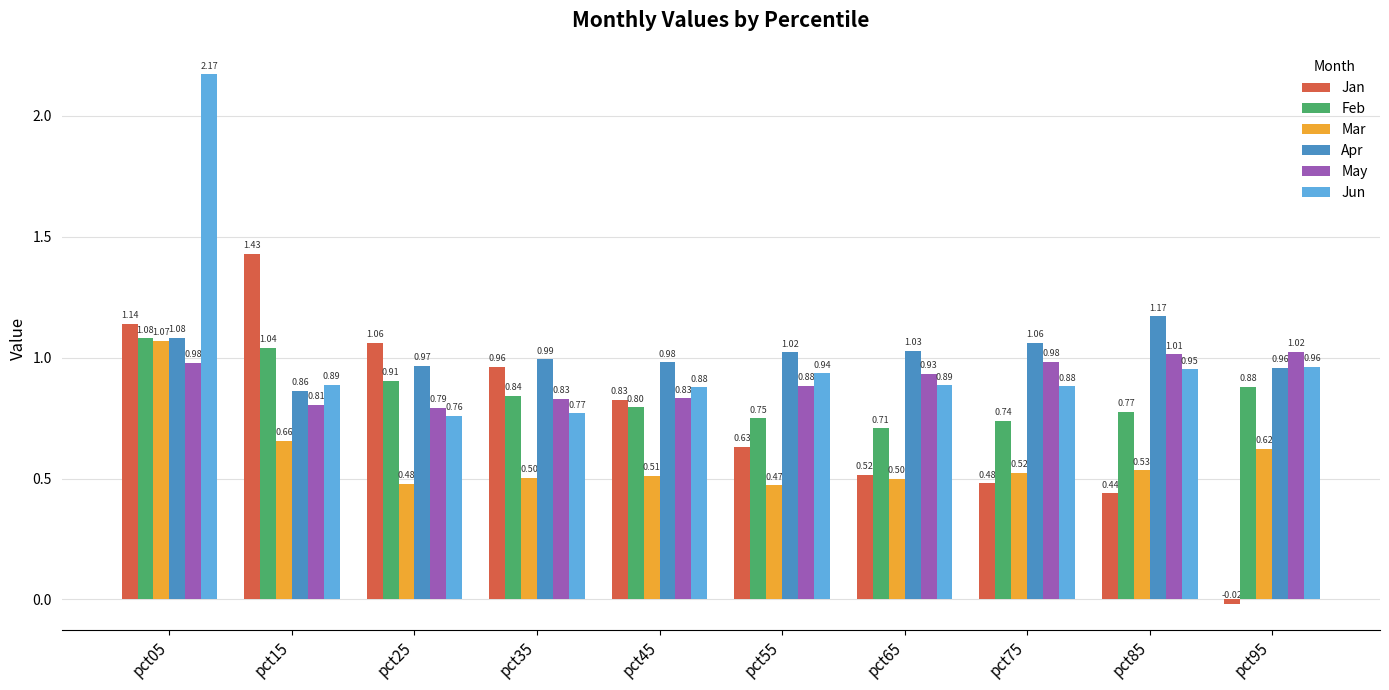

At which category is the sum across all series the highest?

pct05